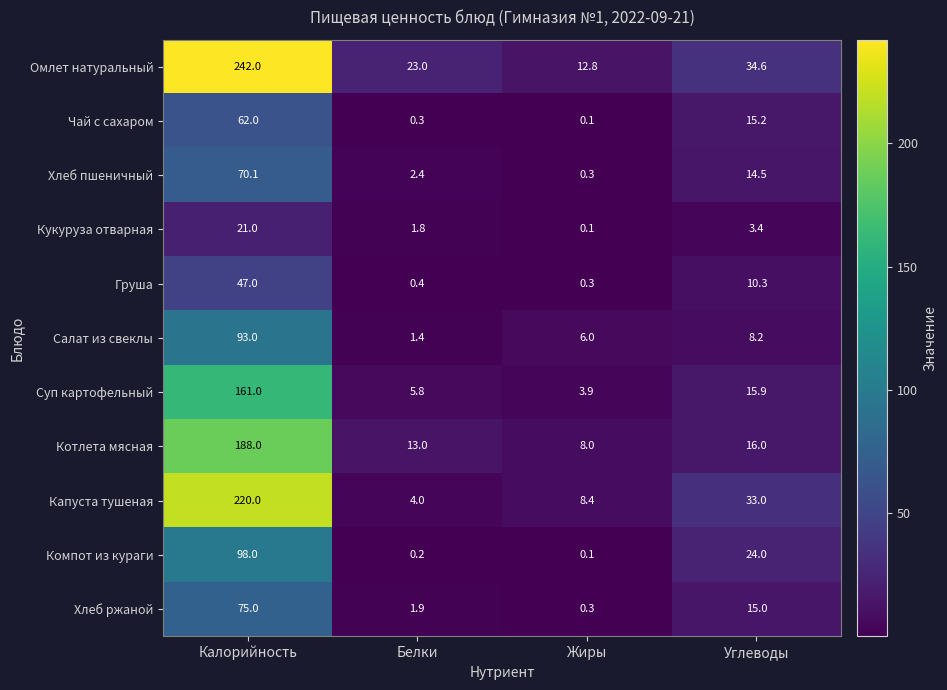

The Салат из свеклы series shows 6.0 at Жиры. True or false?

True